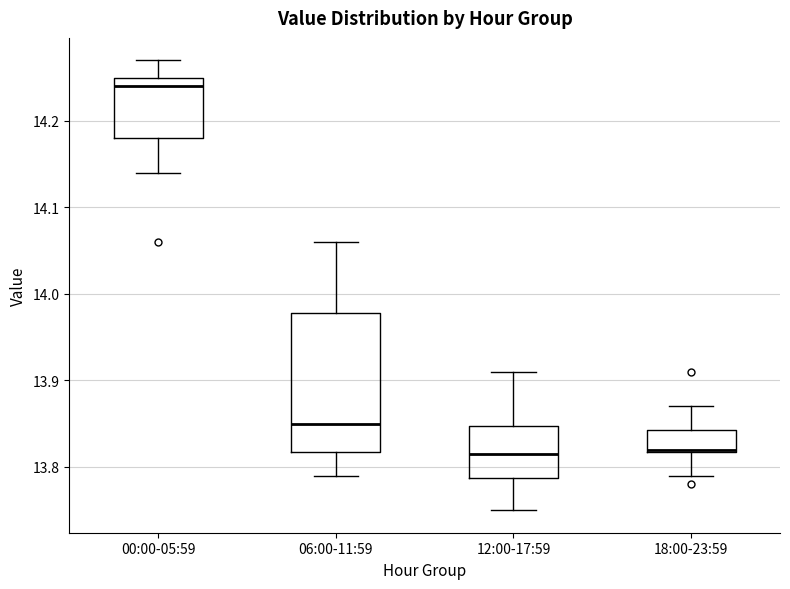

Reading left to right, transcribe this box plot: for each box, give where its median line is, the range the box spans, and where its two whiskers end, as read against the y-axis. The values are not printed on the chart, so give them approximately, as read against the axis.

00:00-05:59: median 14.24, box 14.18 to 14.25, whiskers 14.14 to 14.27
06:00-11:59: median 13.85, box 13.82 to 13.98, whiskers 13.79 to 14.06
12:00-17:59: median 13.82, box 13.79 to 13.85, whiskers 13.75 to 13.91
18:00-23:59: median 13.82, box 13.82 to 13.84, whiskers 13.79 to 13.87